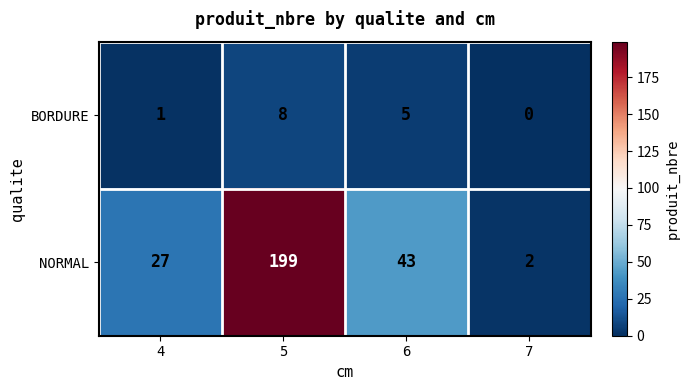

Reading left to right, list all the values displayed in this chart.

BORDURE: 4=1	5=8	6=5	7=0
NORMAL: 4=27	5=199	6=43	7=2